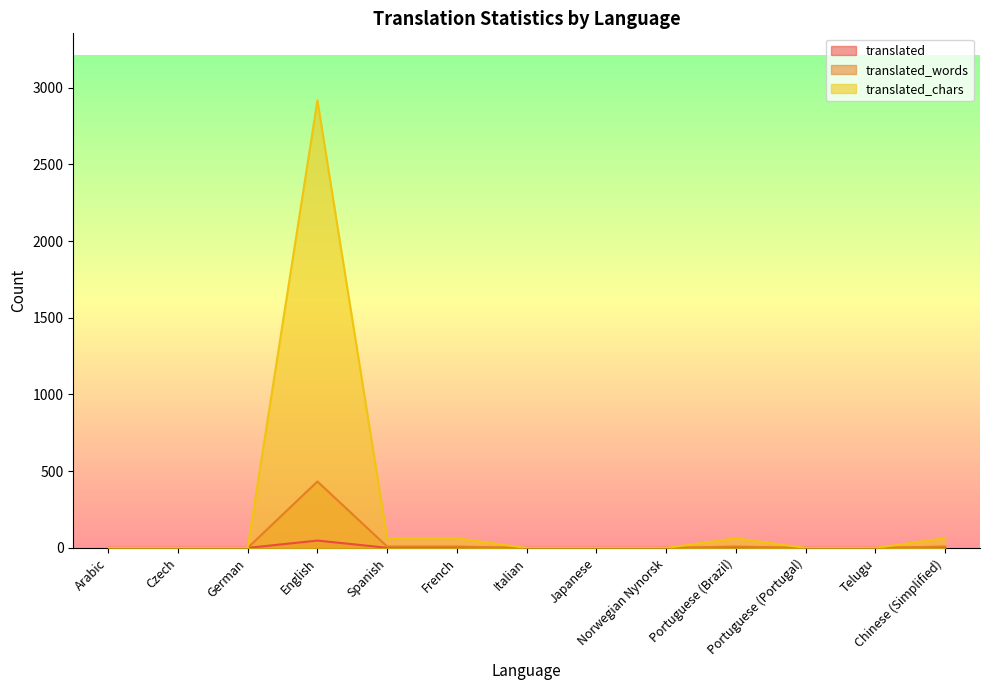

Between French and Italian, which is larger?

French